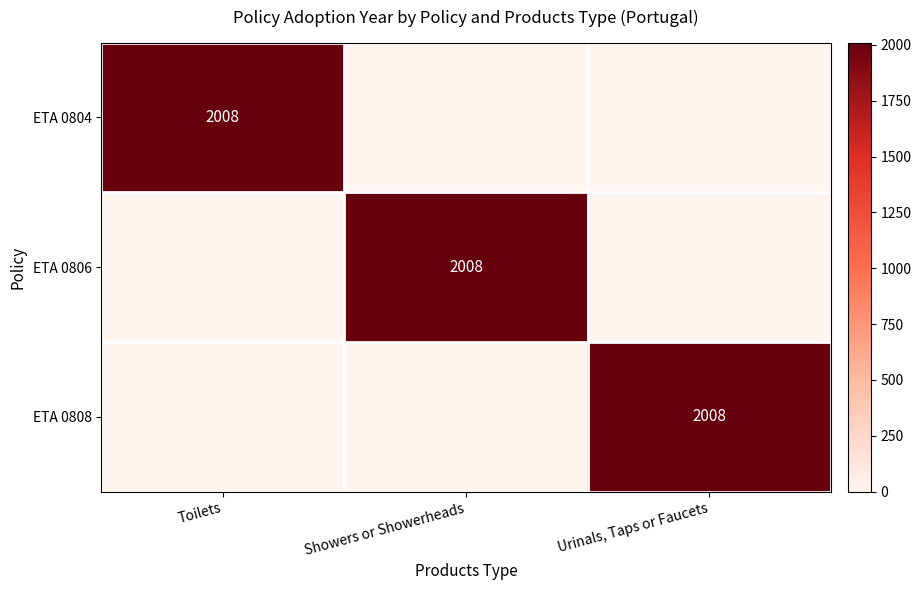

What is the average value of the ETA 0804 series?

669